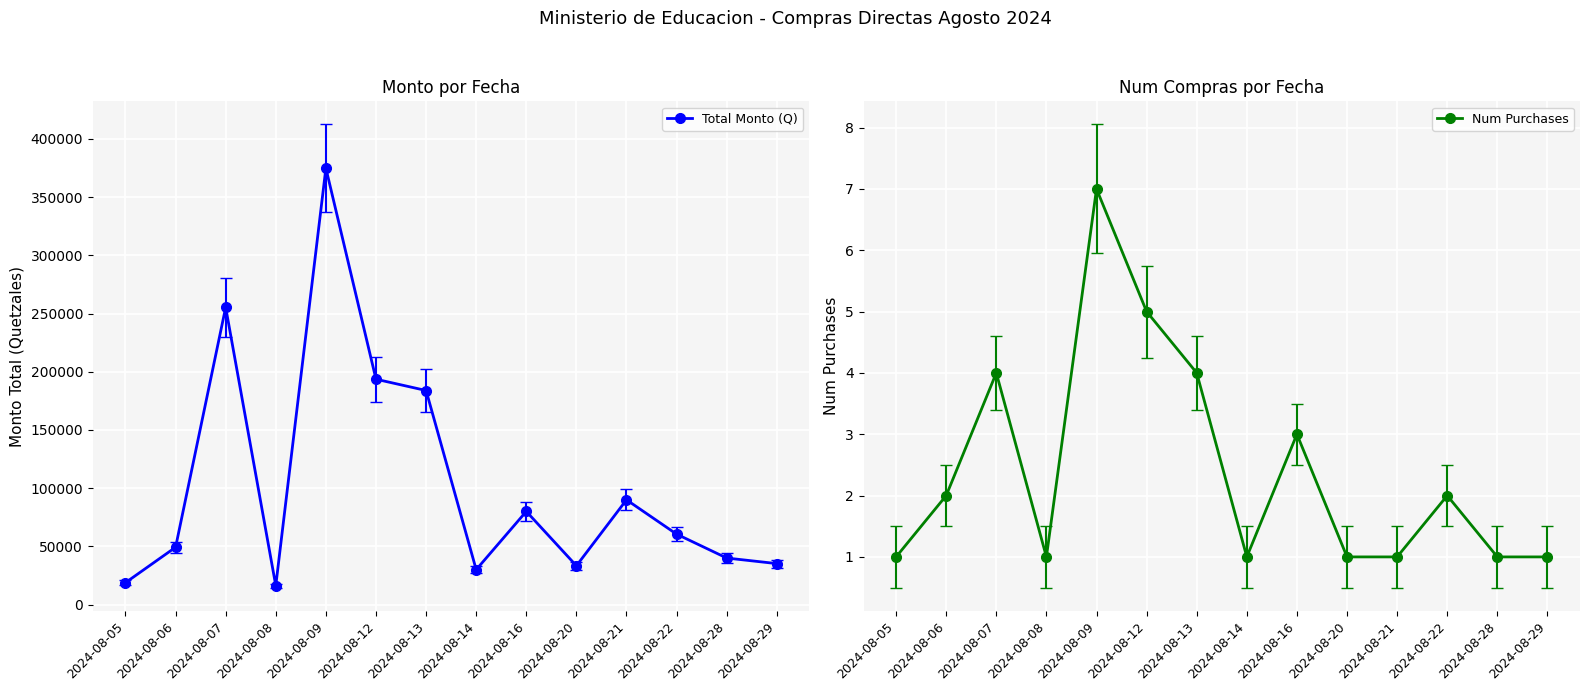

Is it true that Num Purchases equals 1.0 at 2024-08-20?

True